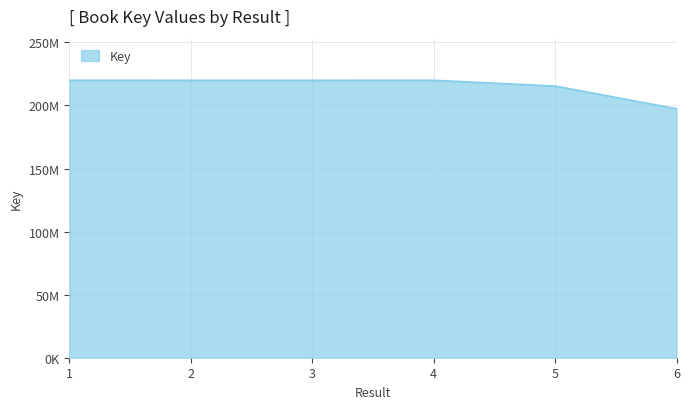

Is it true that the value at 3 is 353364225?

False